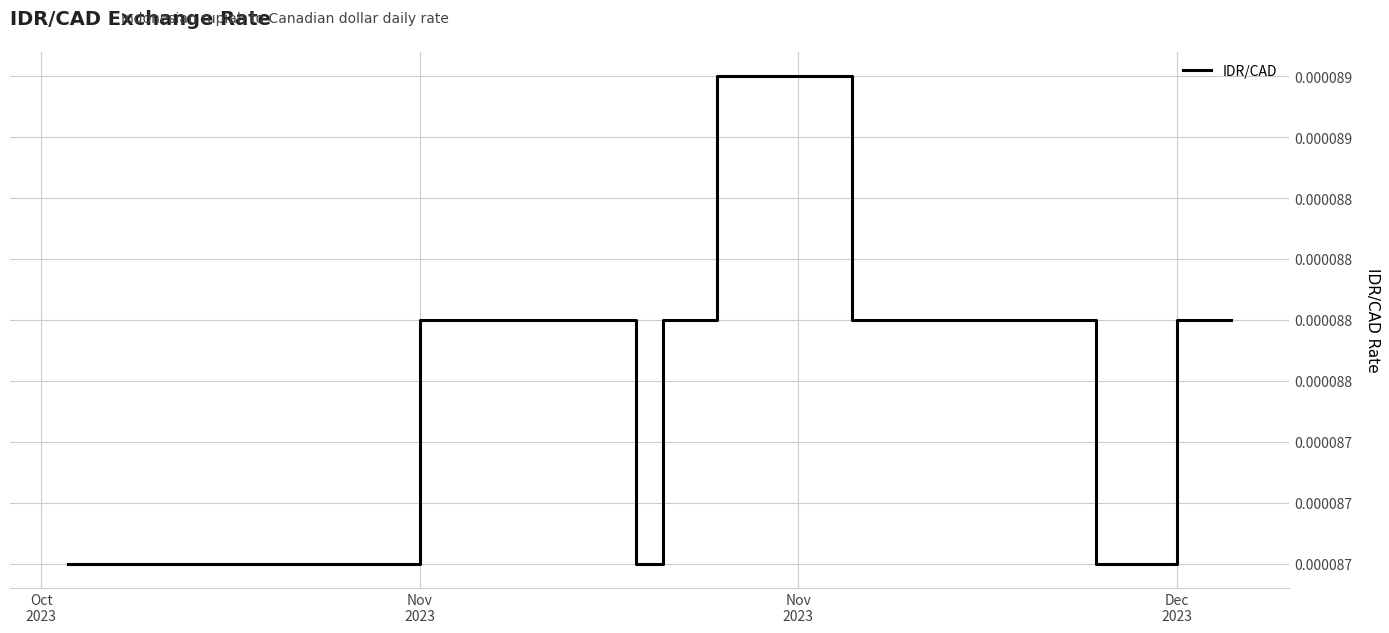

True or false: there are more than 0 points higher than both neighbors.

False